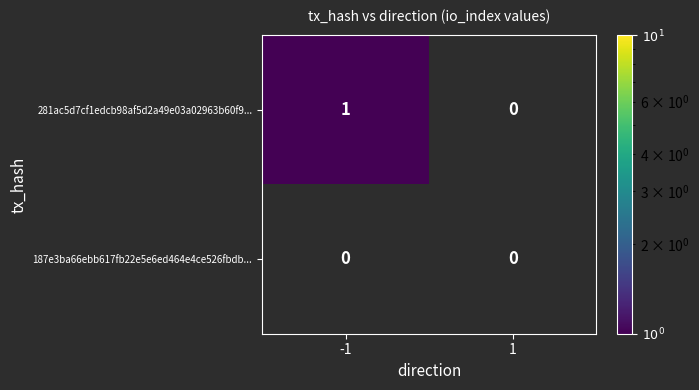

Rank the series by their average value, from highest to lowest.

281ac5d7cf1edcb98af5d2a49e03a02963b60f9..., 187e3ba66ebb617fb22e5e6ed464e4ce526fbdb...